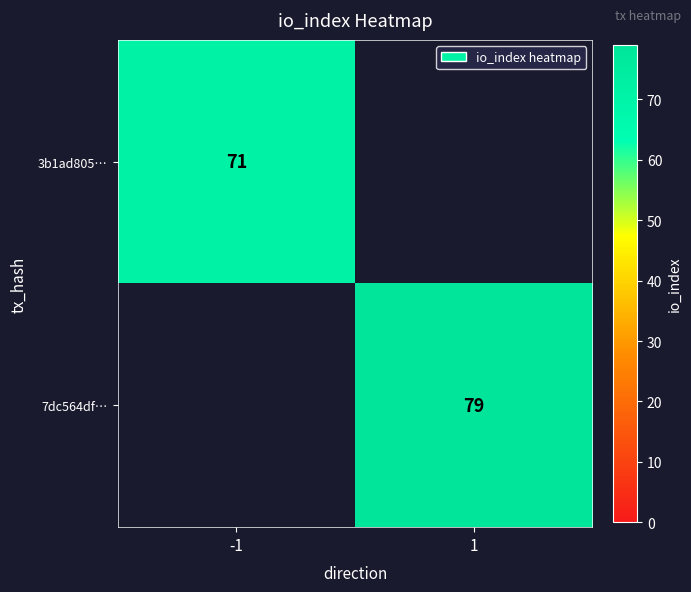

Is it true that 3b1ad805… equals 71 at -1?

True